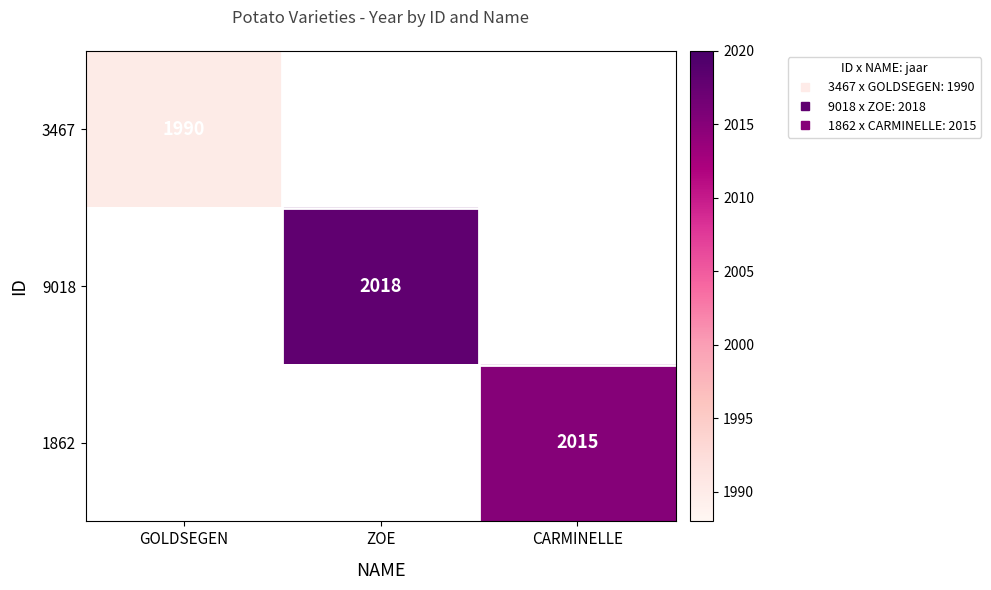

List the series in order of their overall mean, highest first.

3467, 9018, 1862